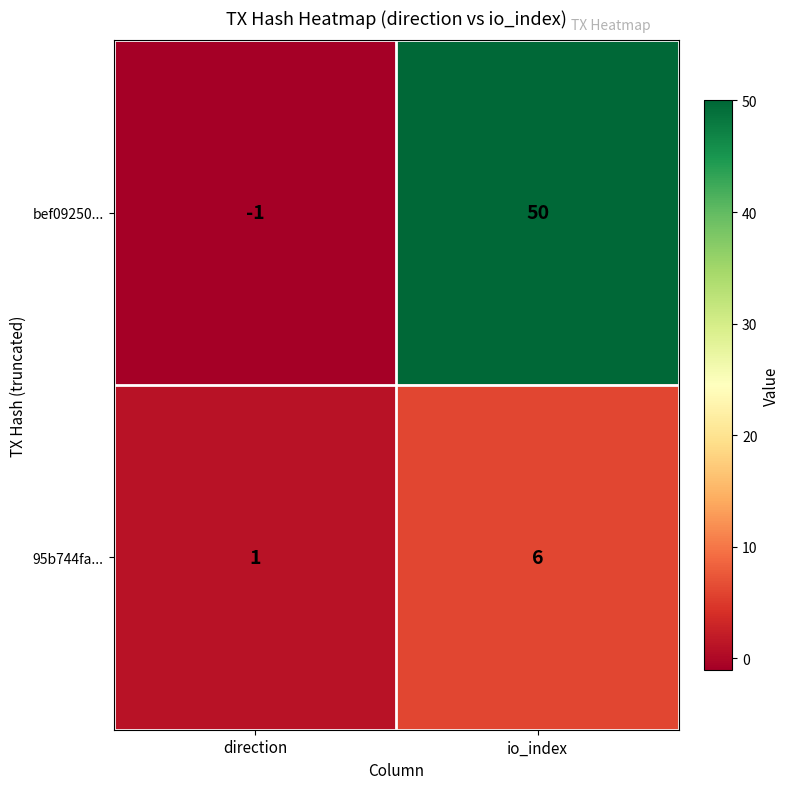

At io_index, list the series in order from smallest to largest.

95b744fa..., bef09250...